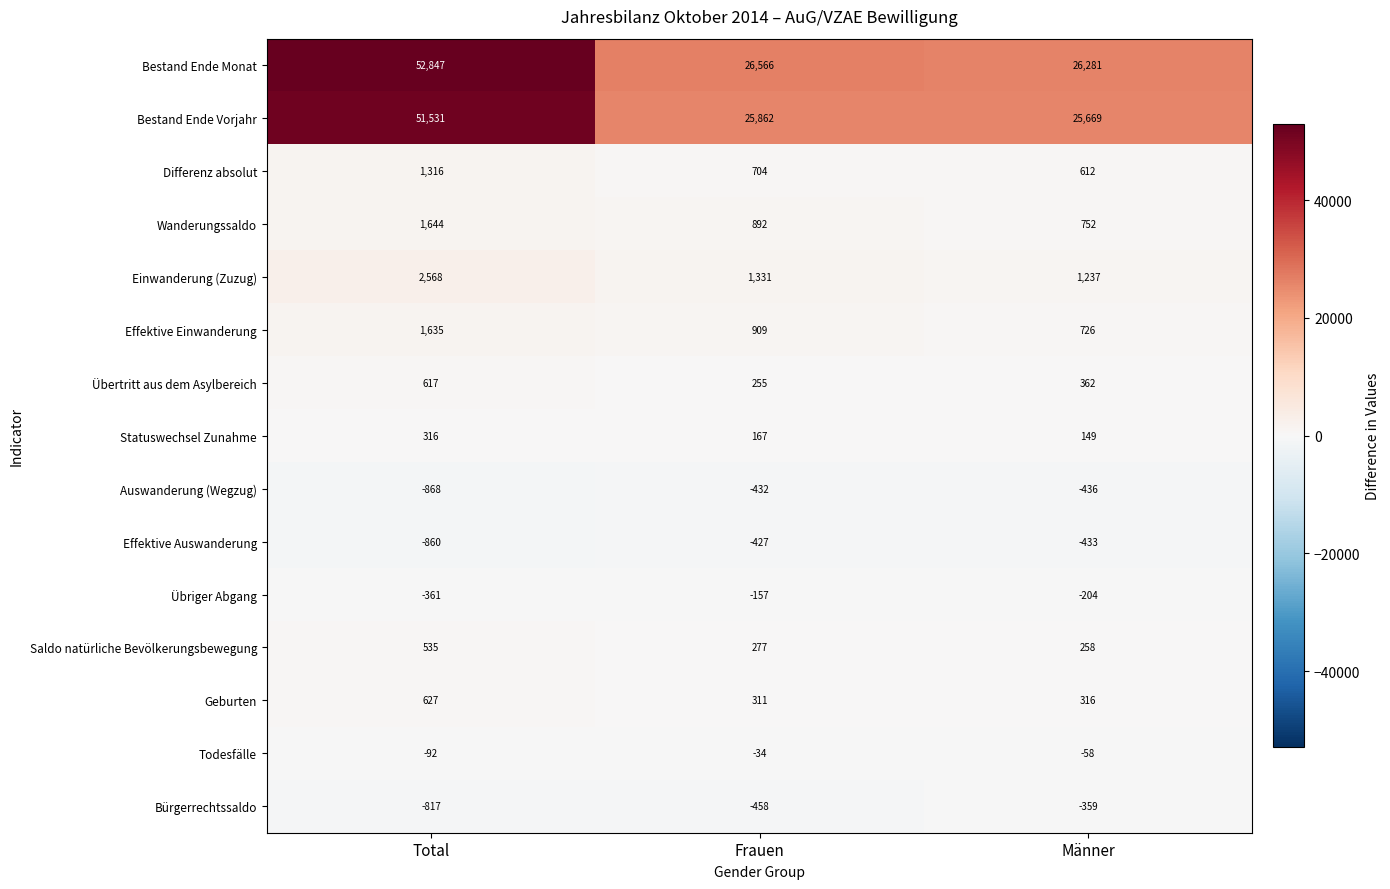

What is the difference between the maximum and minimum values in the Differenz absolut series?

704